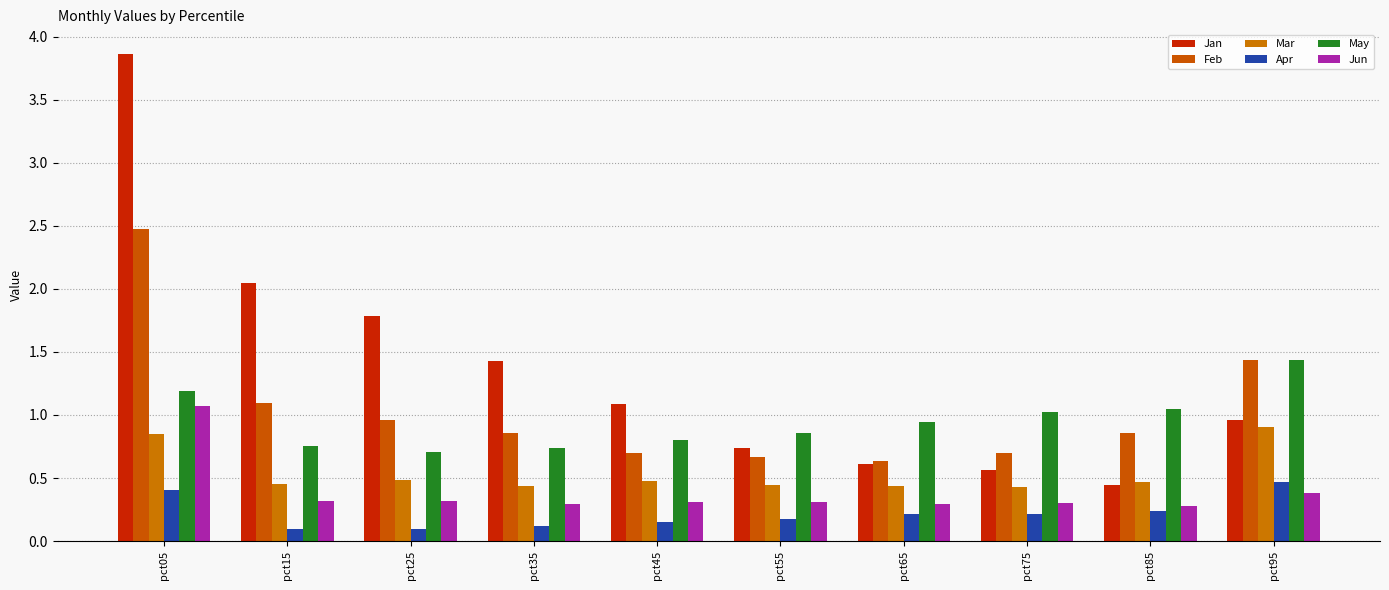

Which has a higher value, pct95 or pct75?

pct95